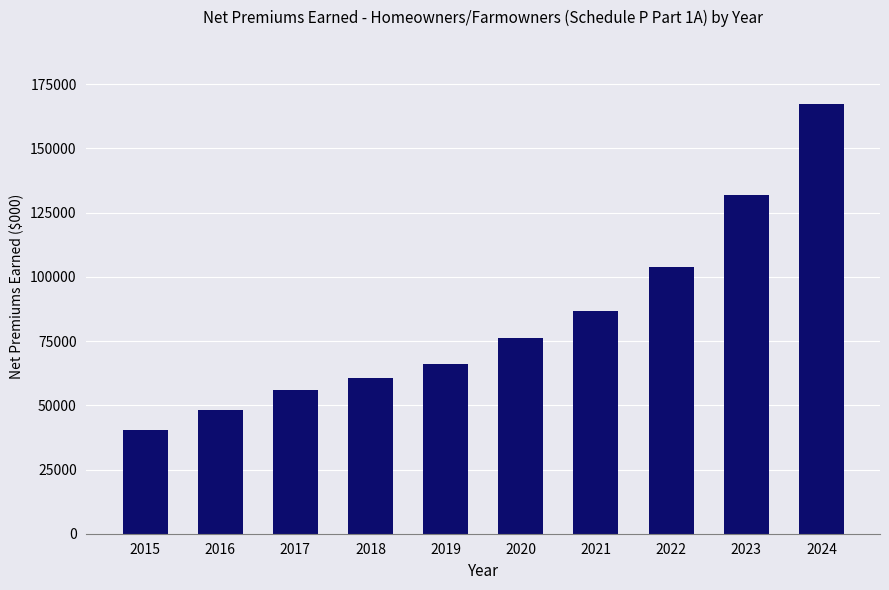

What is the difference between the maximum and second lowest values?

119200